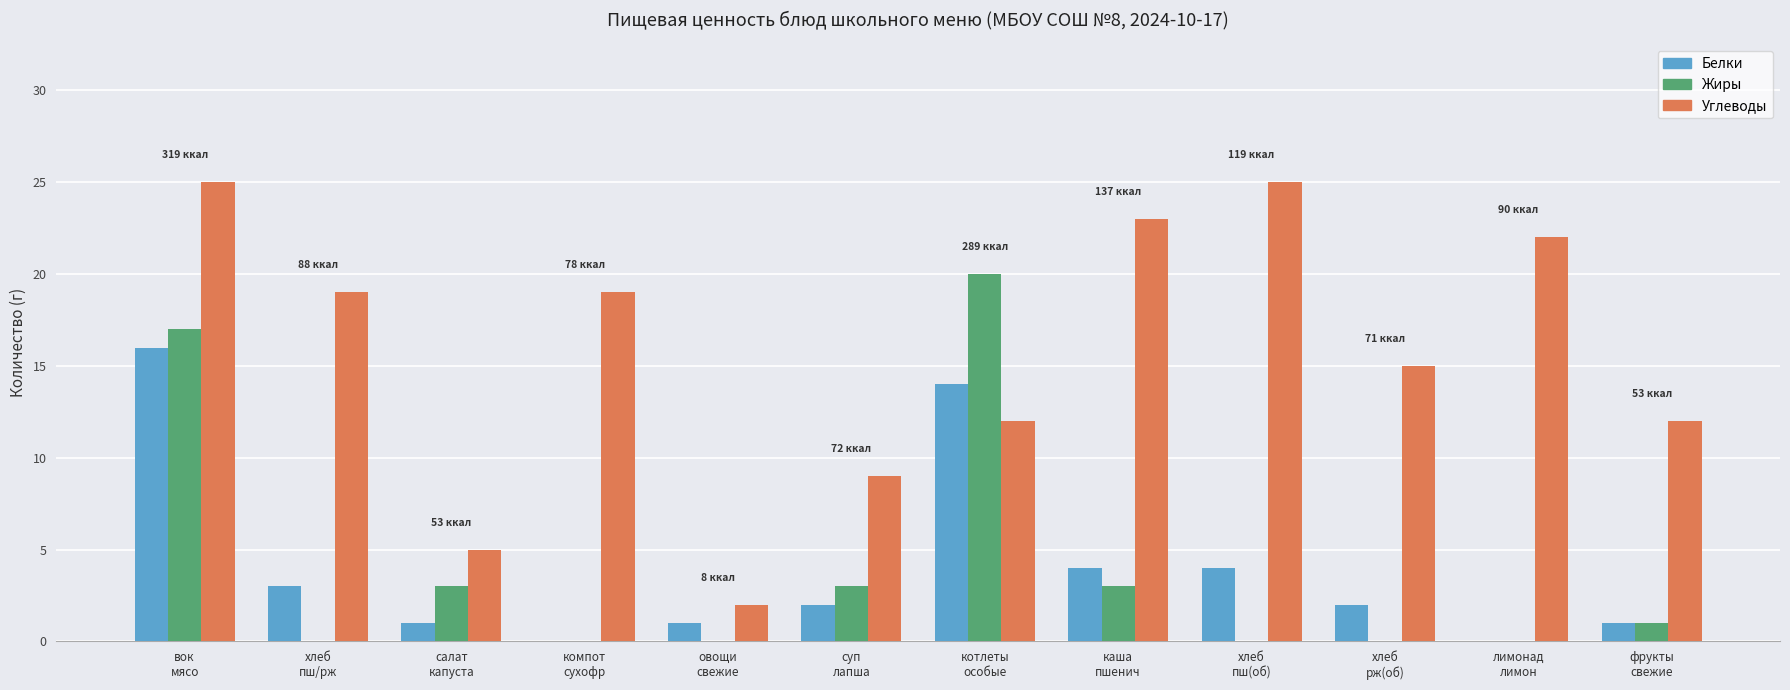

Reading right to left, list all the values displayed in this chart.

Белки: 1	0	2	4	4	14	2	1	0	1	3	16
Жиры: 1	0	0	0	3	20	3	0	0	3	0	17
Углеводы: 12	22	15	25	23	12	9	2	19	5	19	25